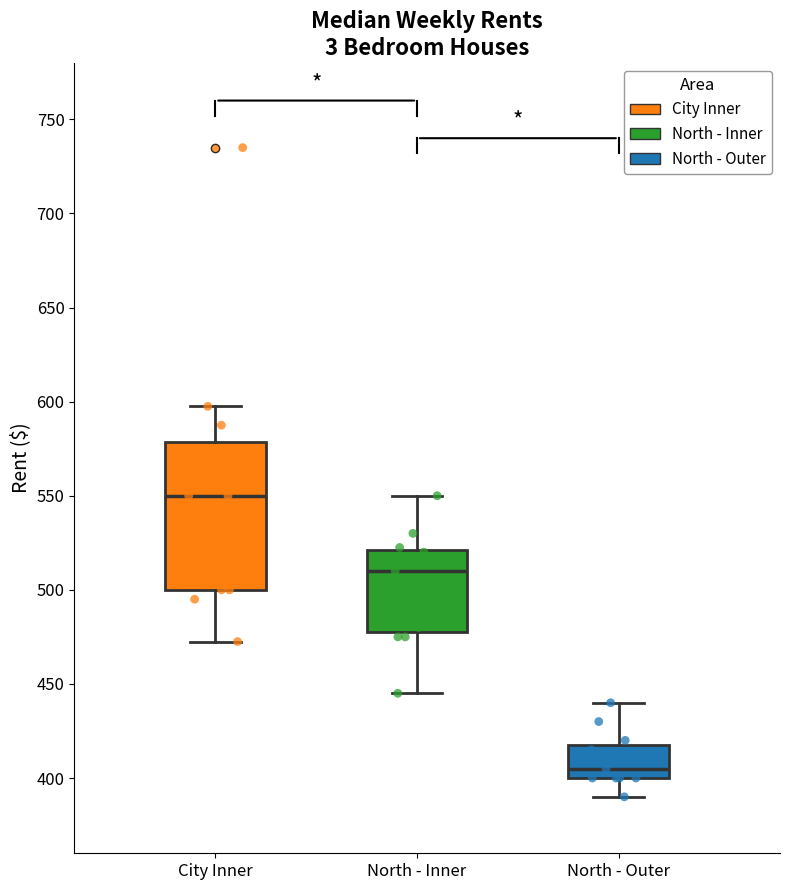

Reading left to right, transcribe this box plot: for each box, give where its median line is, the range the box spans, and where its two whiskers end, as read against the y-axis. The values are not printed on the chart, so give them approximately, as read against the axis.

City Inner: median 550, box 500 to 580, whiskers 475 to 600
North - Inner: median 510, box 480 to 520, whiskers 445 to 550
North - Outer: median 405, box 400 to 420, whiskers 390 to 440